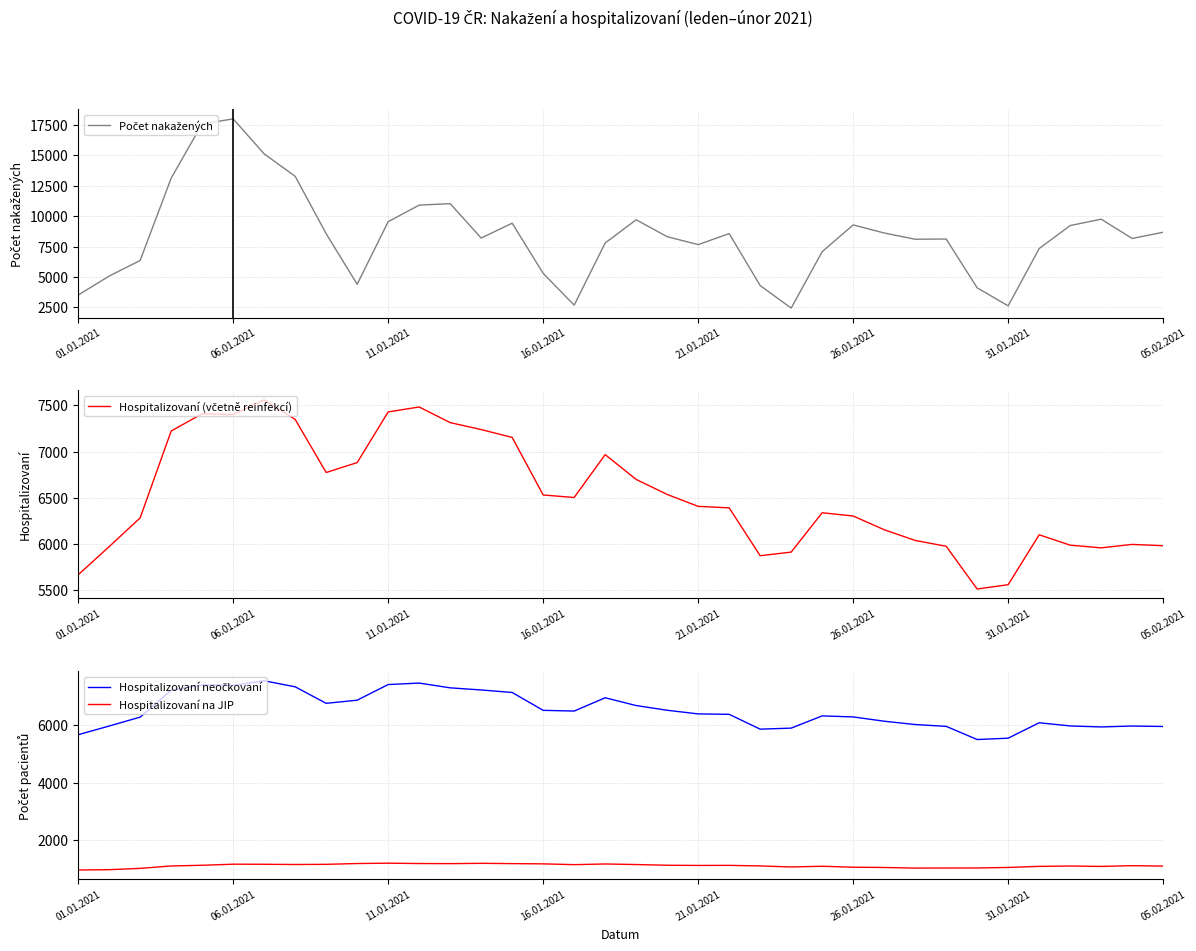

What is the value of the Hospitalizovaní neočkovaní point at the 31st from the left?

5548